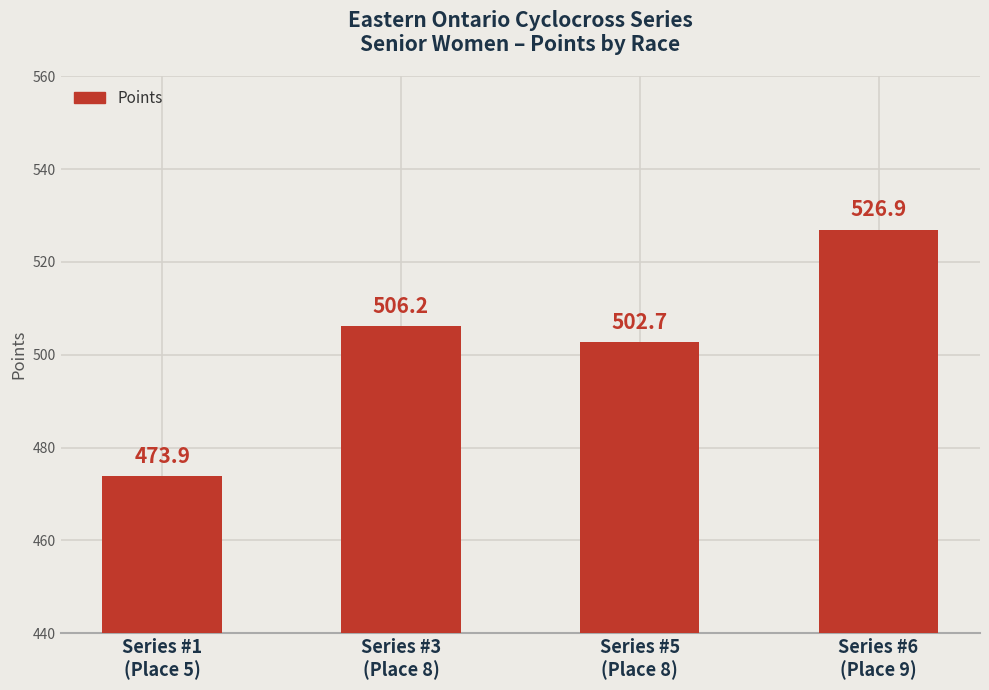

The chart shows a value of 526.9 at Series #6
(Place 9). True or false?

True